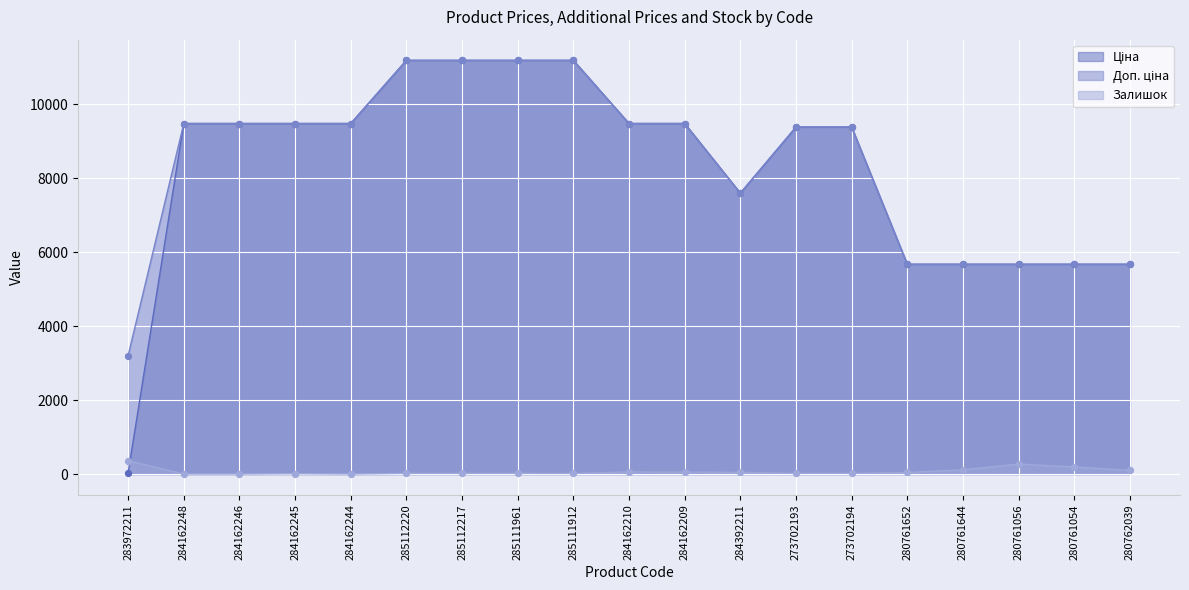

Which series reaches the maximum Y coordinate?

Ціна